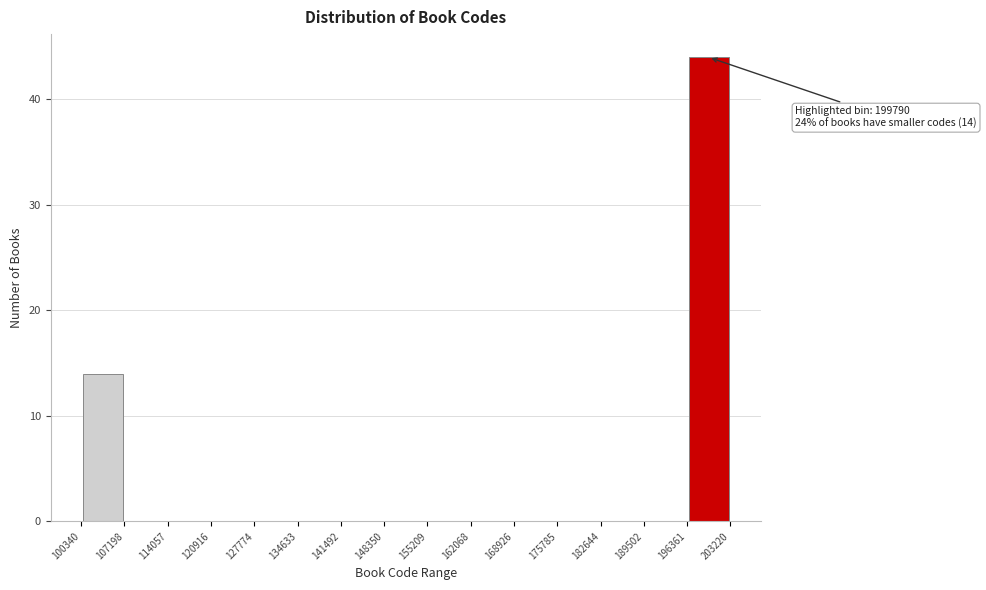

Over which range of the x-axis is the bar tallest?

196361 to 203220